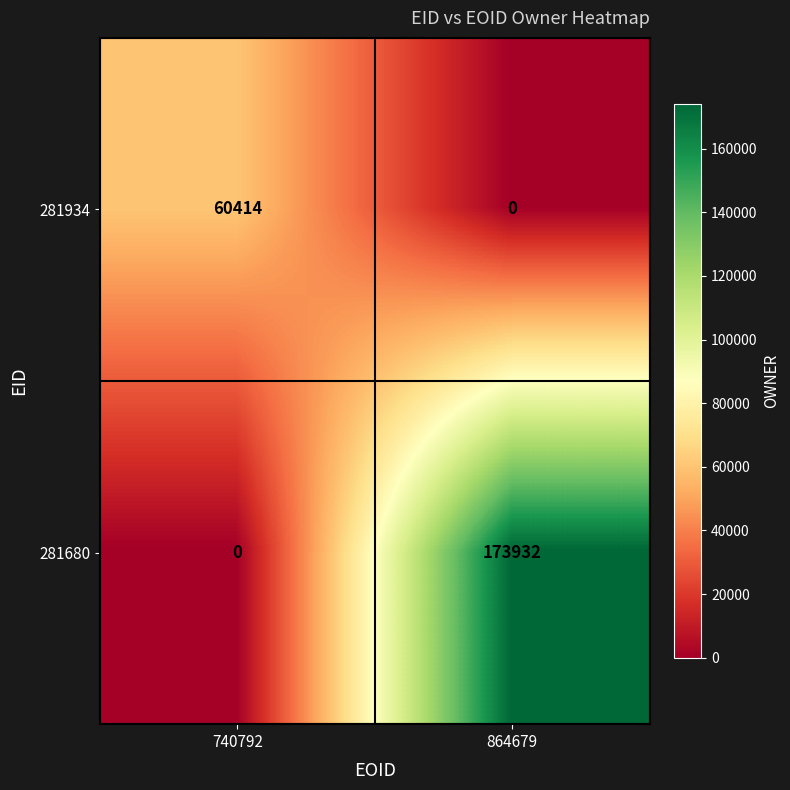

How many data points does each series have?

2